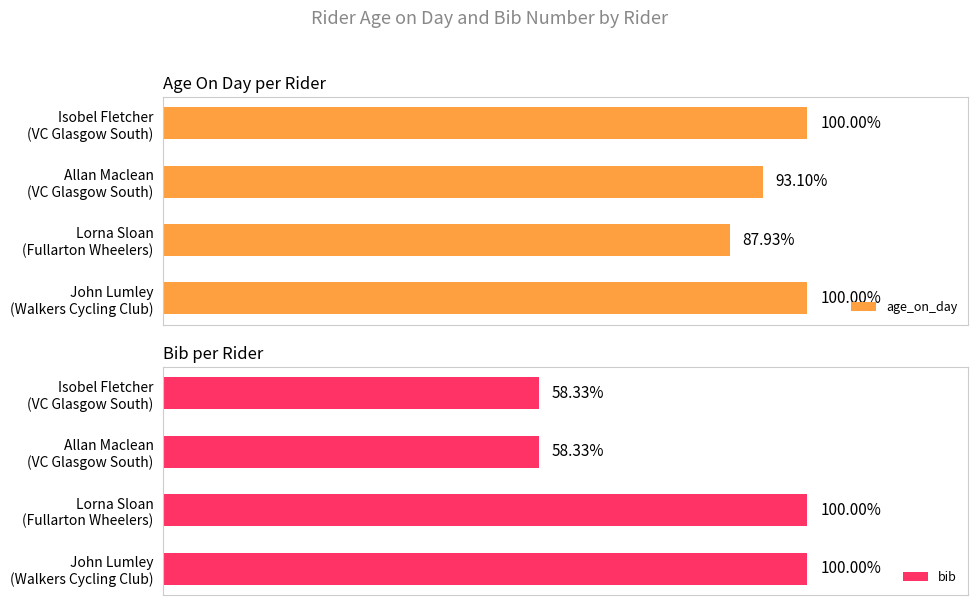

Reading left to right, what are all the values shown in this chart?

age_on_day: 58	54	51	58
bib: 7	7	12	12